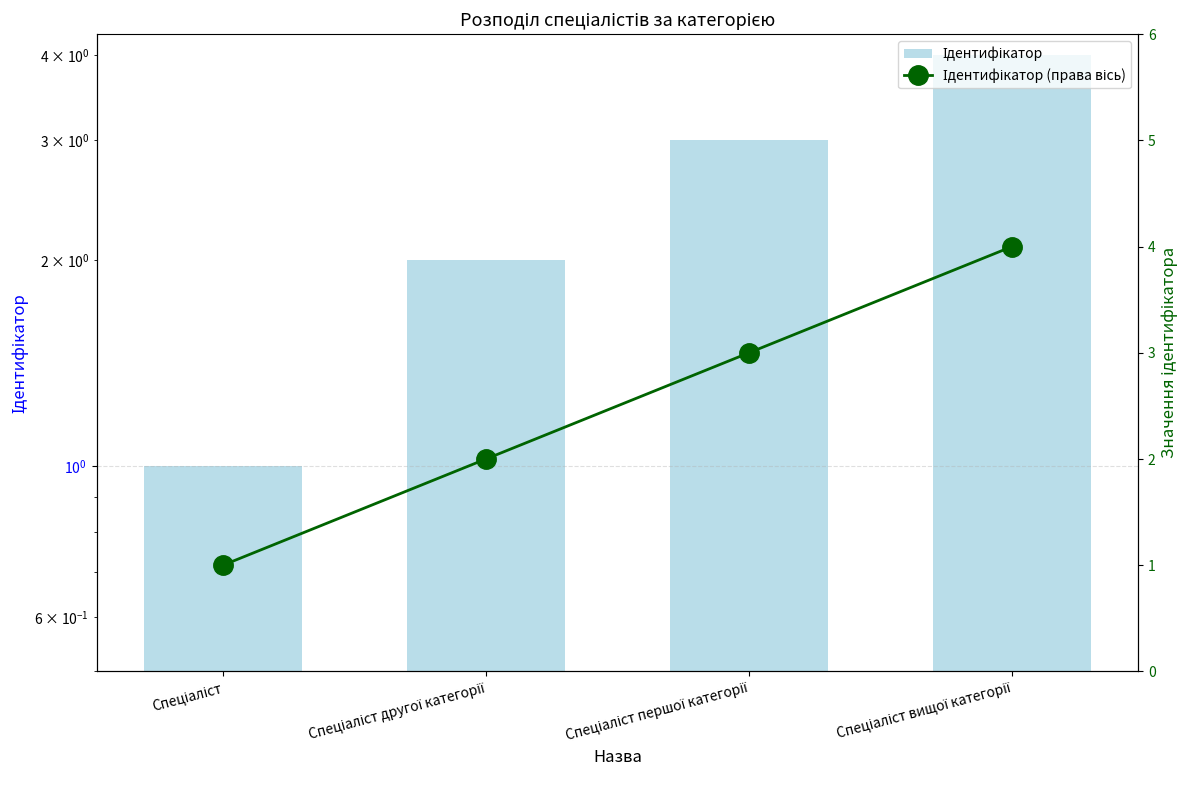

What position from the right is Спеціаліст другої категорії?

3